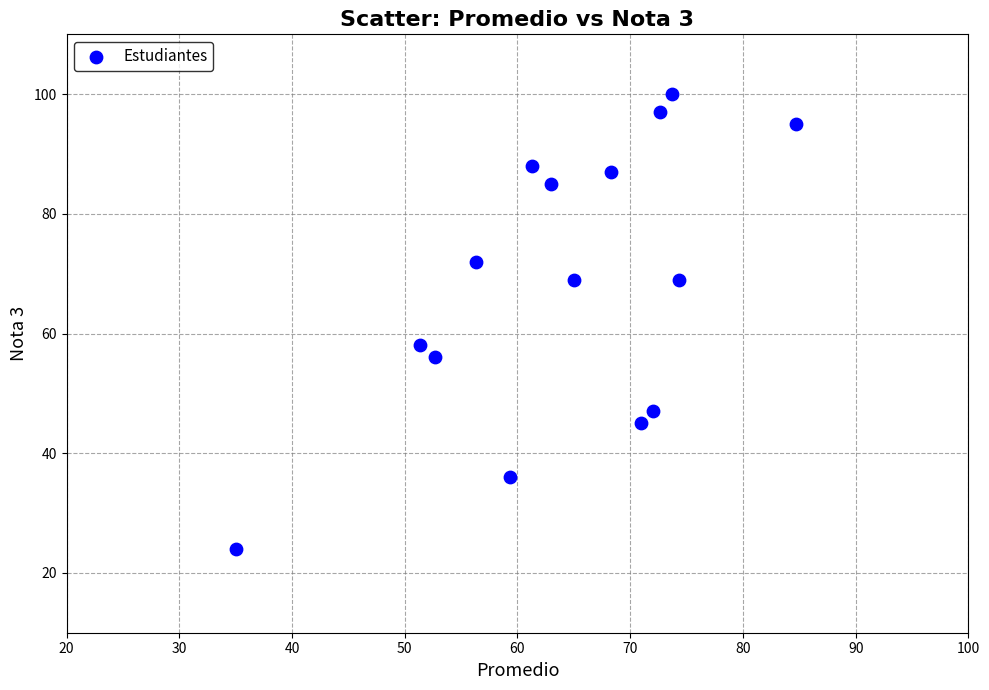

What is the range of Y values (max minus min)?

76